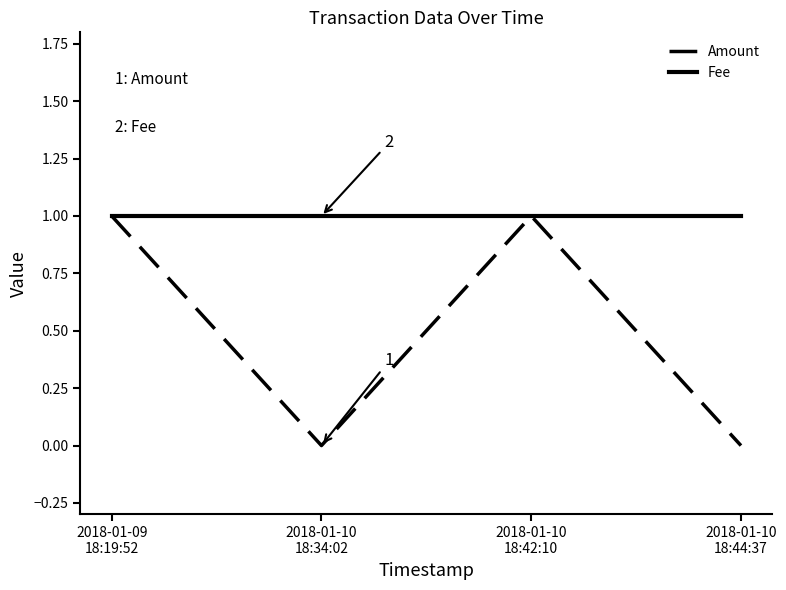

Reading left to right, transcribe all the data shown in this chart.

Amount: 2018-01-09
18:19:52=1	2018-01-10
18:34:02=0	2018-01-10
18:42:10=1	2018-01-10
18:44:37=0
Fee: 2018-01-09
18:19:52=1	2018-01-10
18:34:02=1	2018-01-10
18:42:10=1	2018-01-10
18:44:37=1